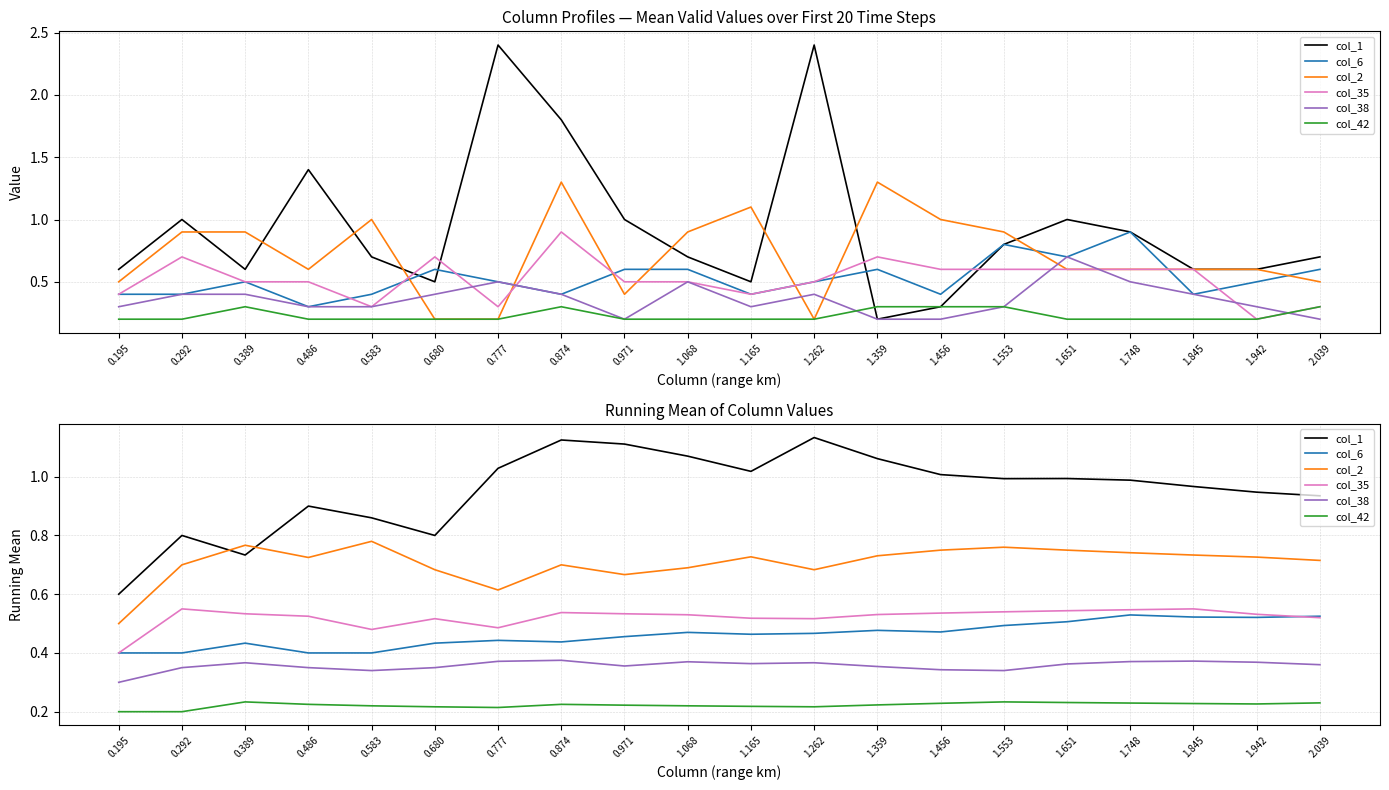

List the labels in order of col_2 value, largest first.

0.583, 0.389, 1.553, 1.456, 1.651, 1.748, 1.845, 1.359, 1.165, 1.942, 0.486, 2.039, 0.292, 0.874, 1.068, 0.680, 1.262, 0.971, 0.777, 0.195